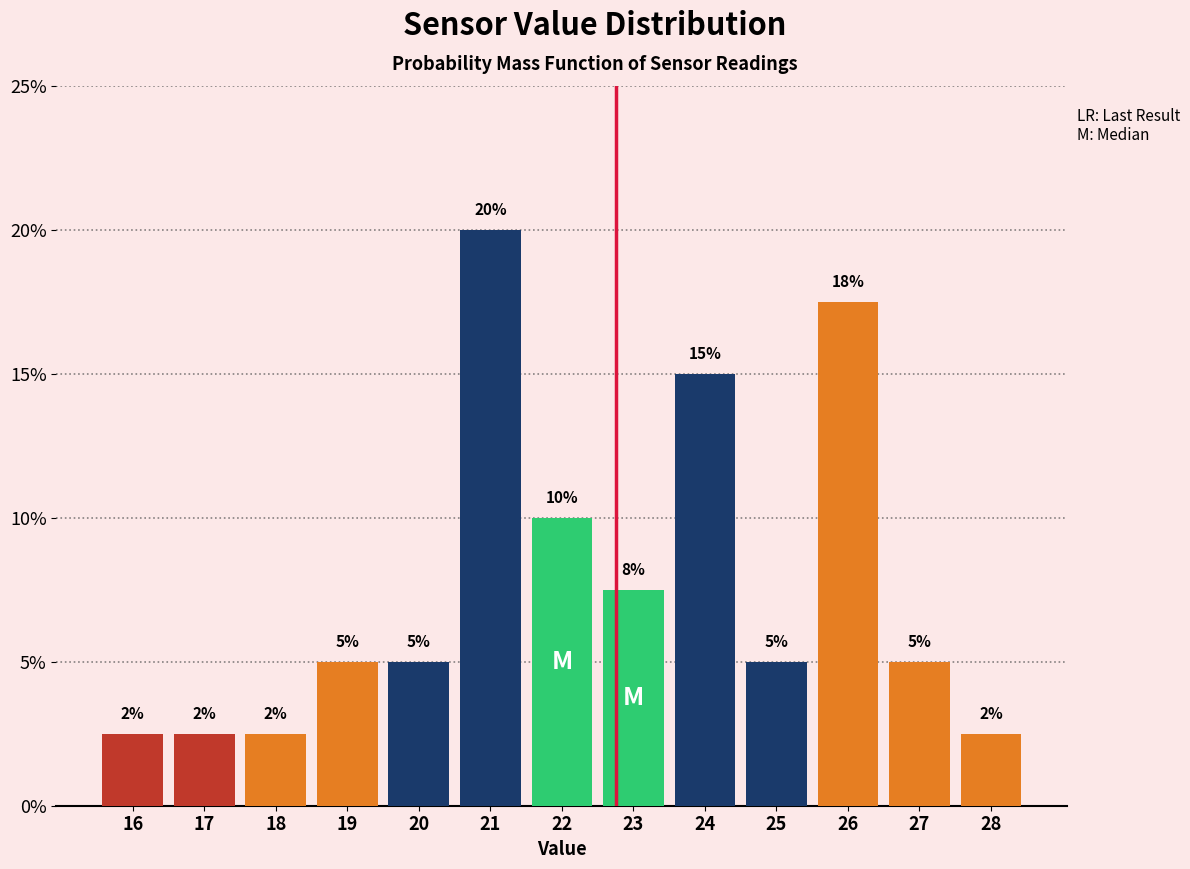

What is the value of the 1st bar from the left?

2.5